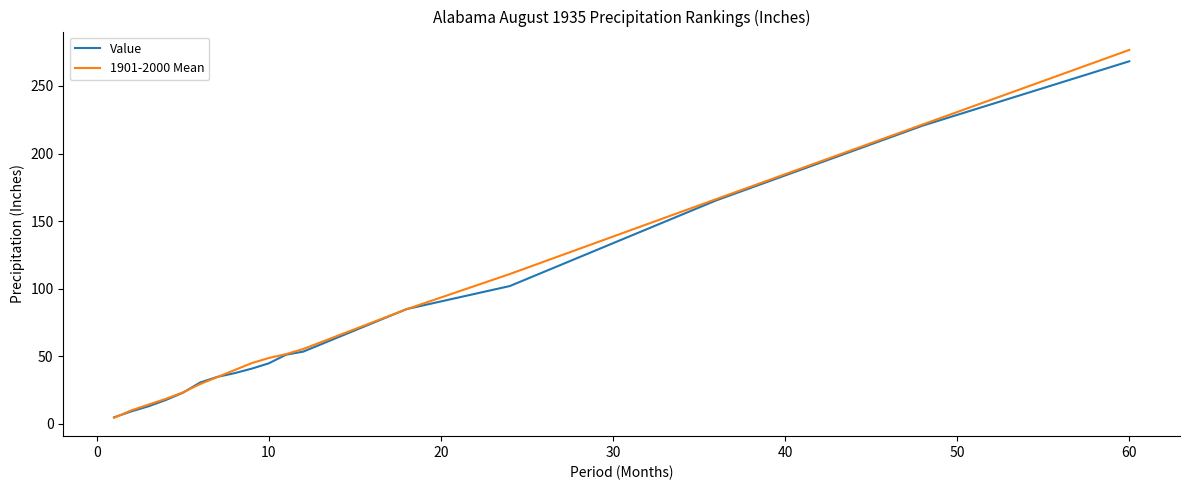

What are all the series names shown in the legend?

Value, 1901-2000 Mean